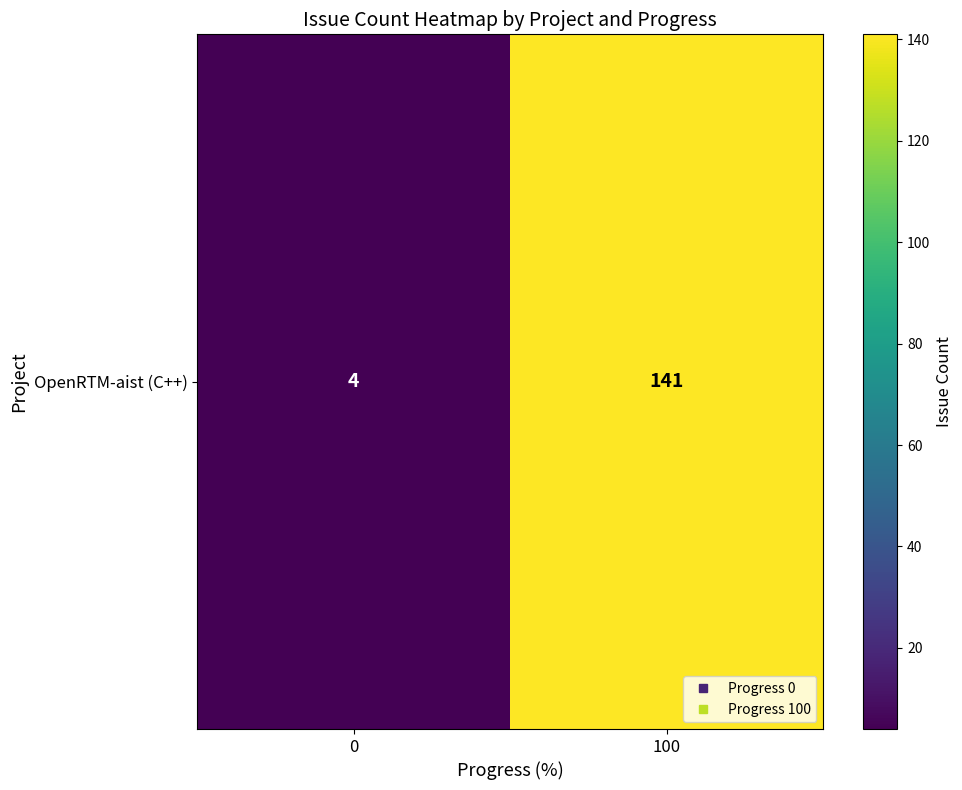

Reading left to right, list all the values displayed in this chart.

4	141